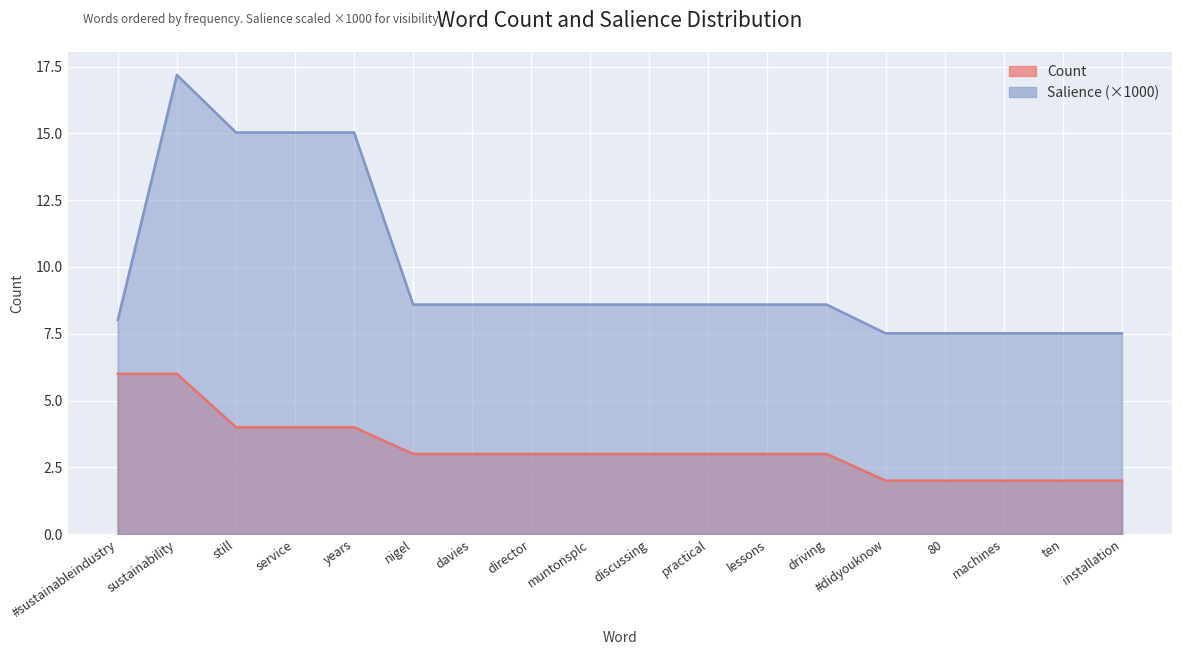

Where is Count nearest to the value 4?

still